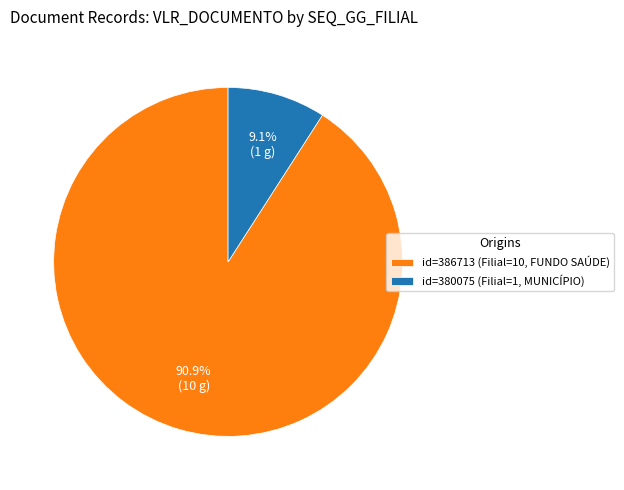

Rank the categories by value from highest to lowest.

id=386713 (Filial=10, FUNDO SAÚDE), id=380075 (Filial=1, MUNICÍPIO)